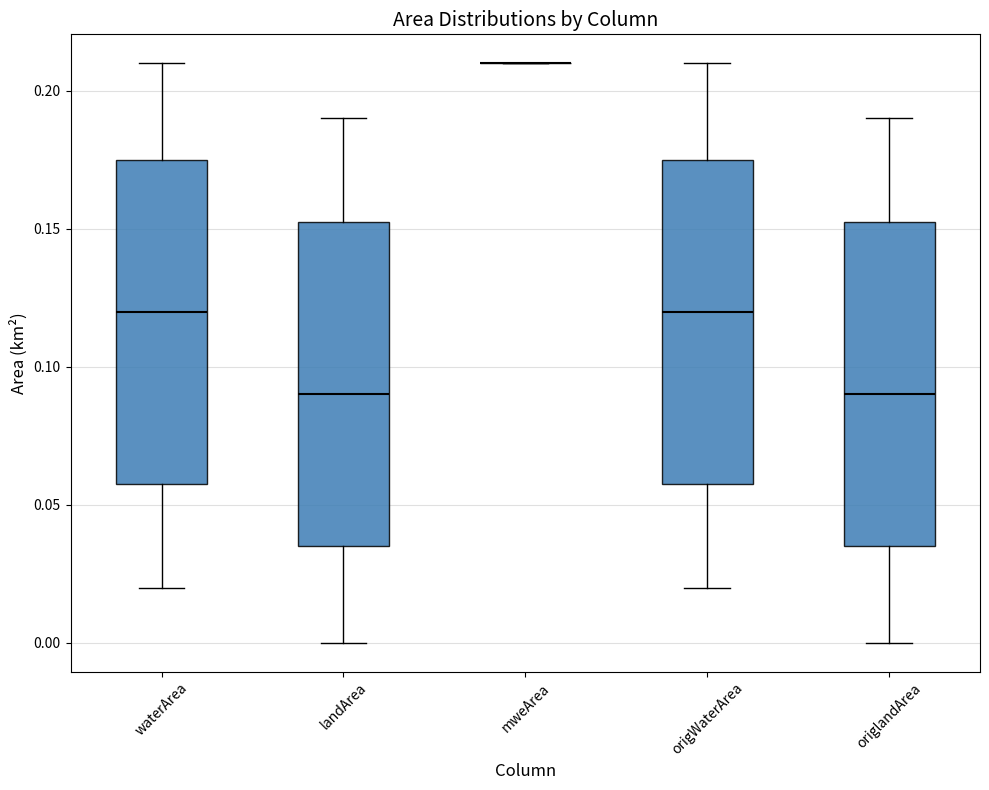

Reading left to right, transcribe this box plot: for each box, give where its median line is, the range the box spans, and where its two whiskers end, as read against the y-axis. The values are not printed on the chart, so give them approximately, as read against the axis.

waterArea: median 0.120, box 0.060 to 0.175, whiskers 0.020 to 0.210
landArea: median 0.090, box 0.035 to 0.155, whiskers 0.000 to 0.190
mweArea: box collapsed to a line at 0.210, whiskers 0.210 to 0.210
origWaterArea: median 0.120, box 0.060 to 0.175, whiskers 0.020 to 0.210
origlandArea: median 0.090, box 0.035 to 0.155, whiskers 0.000 to 0.190